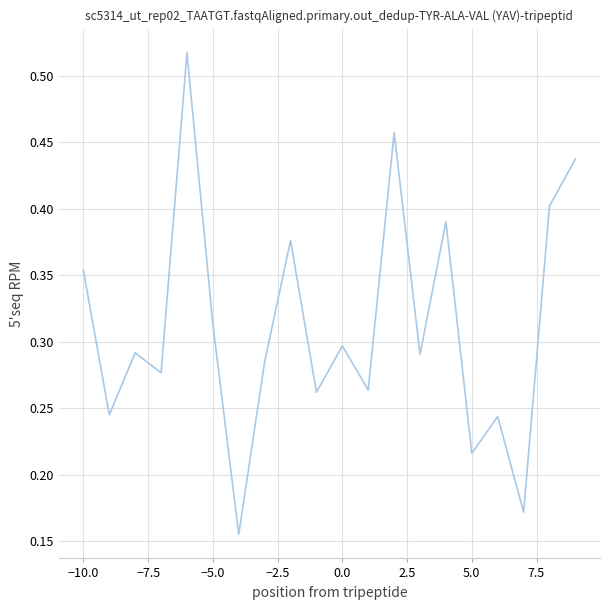

Is it true that the value at −5.0 is 0.5?

False